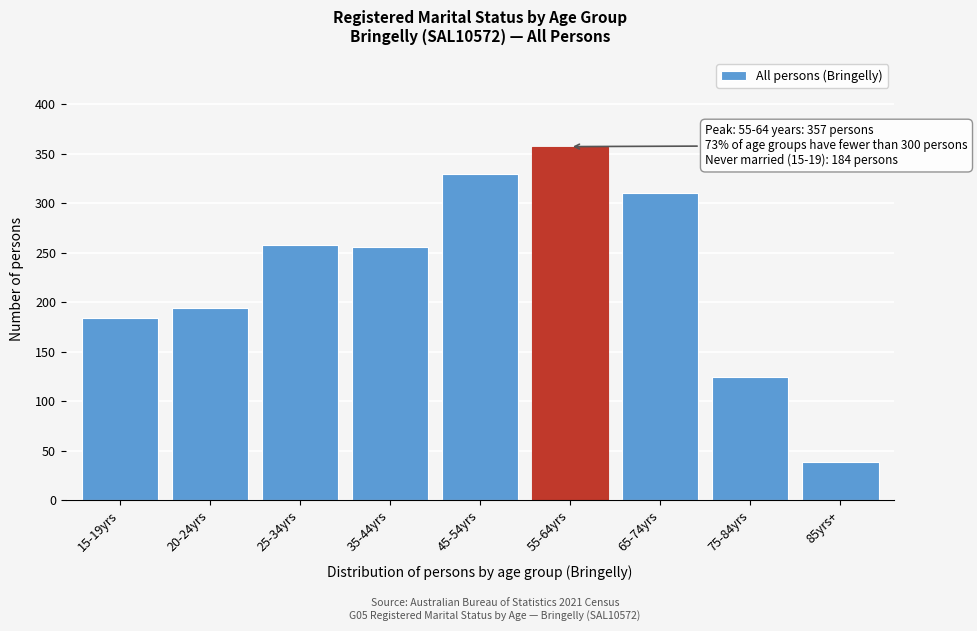

Reading right to left, extract all data points from this chart.

38	124	310	357	329	256	258	194	184